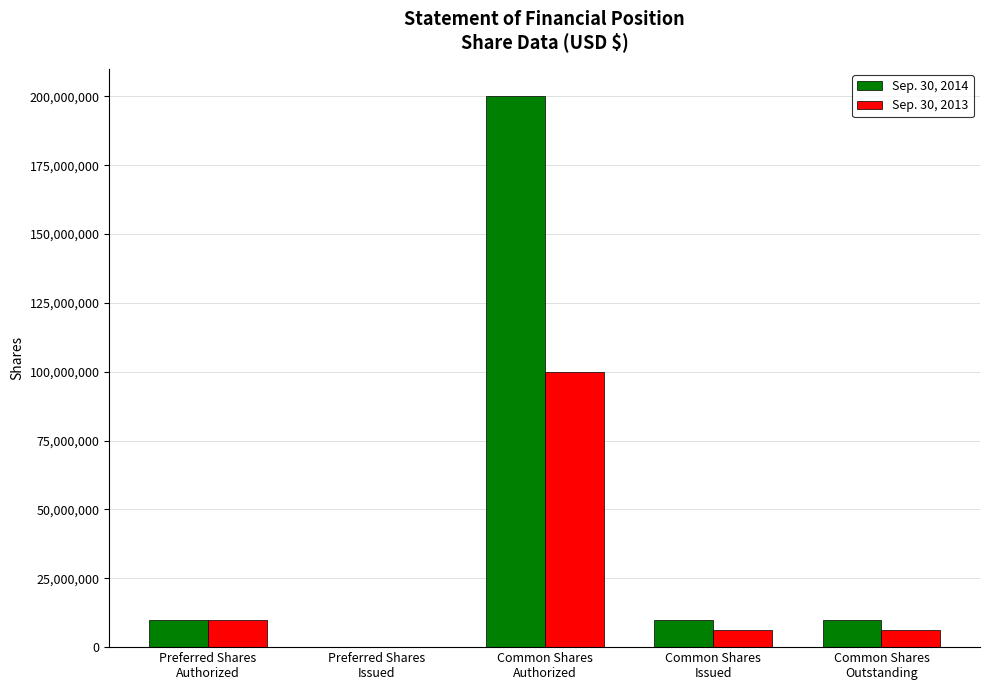

What is the greatest value displayed?

200000000